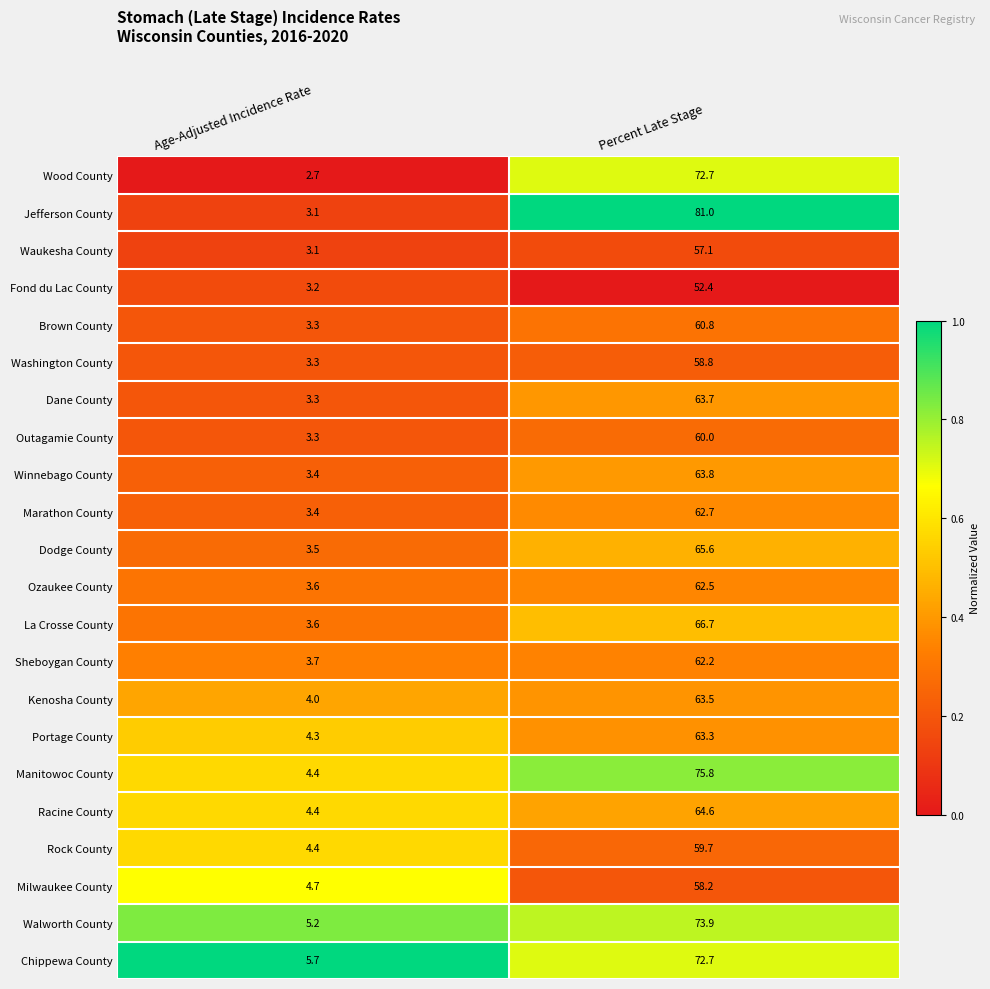

The value of Wood County at Age-Adjusted Incidence Rate is 2.7. True or false?

True